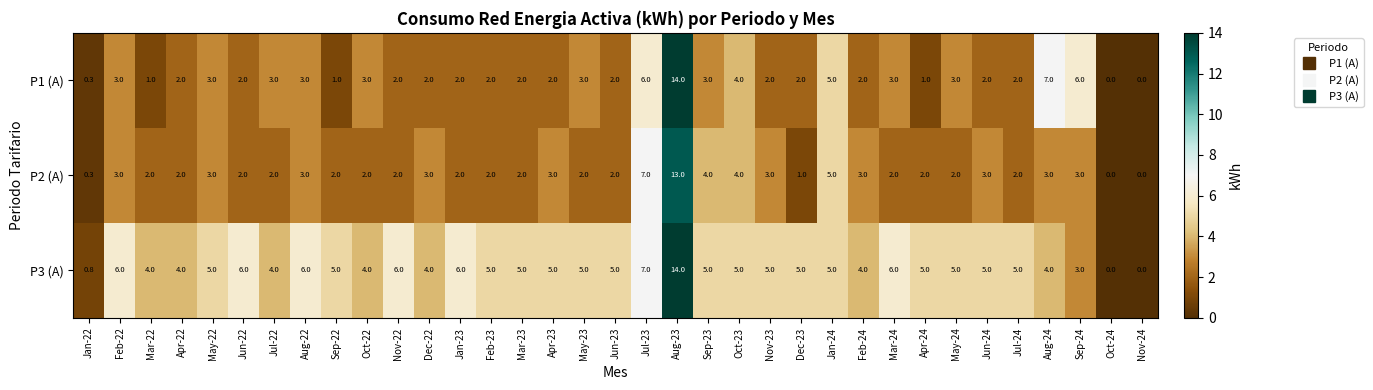

What value does the P2 (A) series have at Dec-22?

3.0